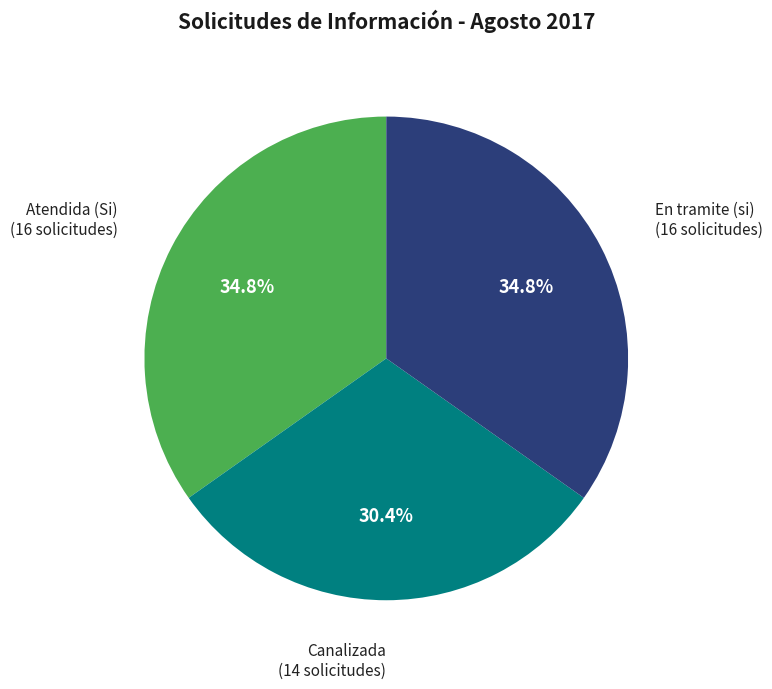

What is the ratio of the value at En tramite (si) to the value at Canalizada?

1.1